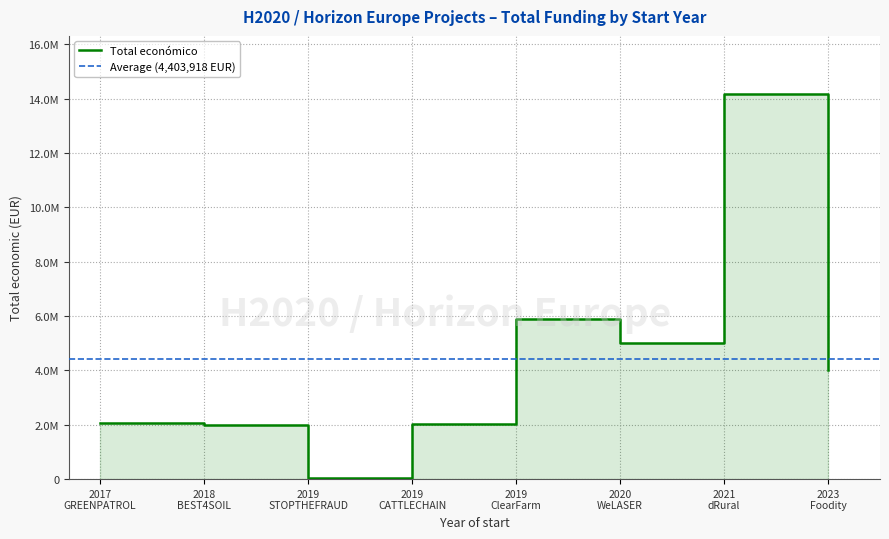

What is the label of the 4th point from the right?

2019